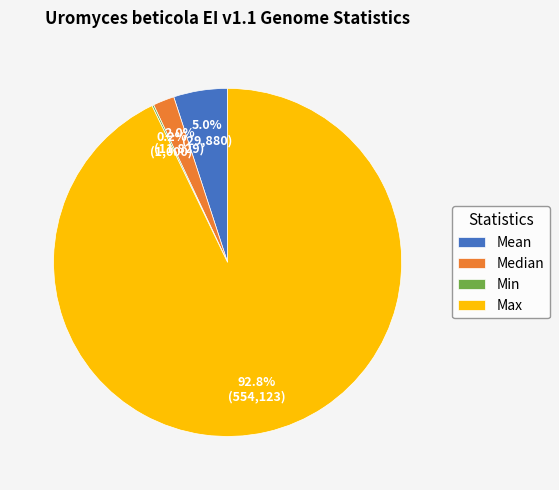

What percentage is NOT represented by Max?

7.2%